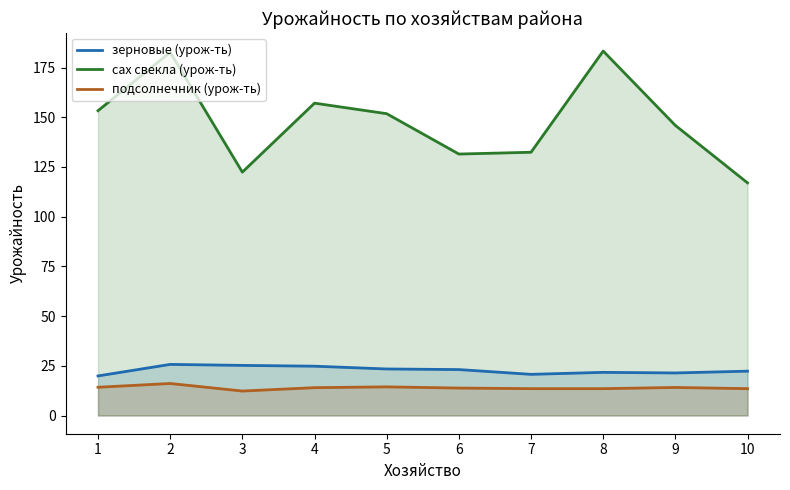

True or false: зерновые (урож-ть) and подсолнечник (урож-ть) cross at least once.

False